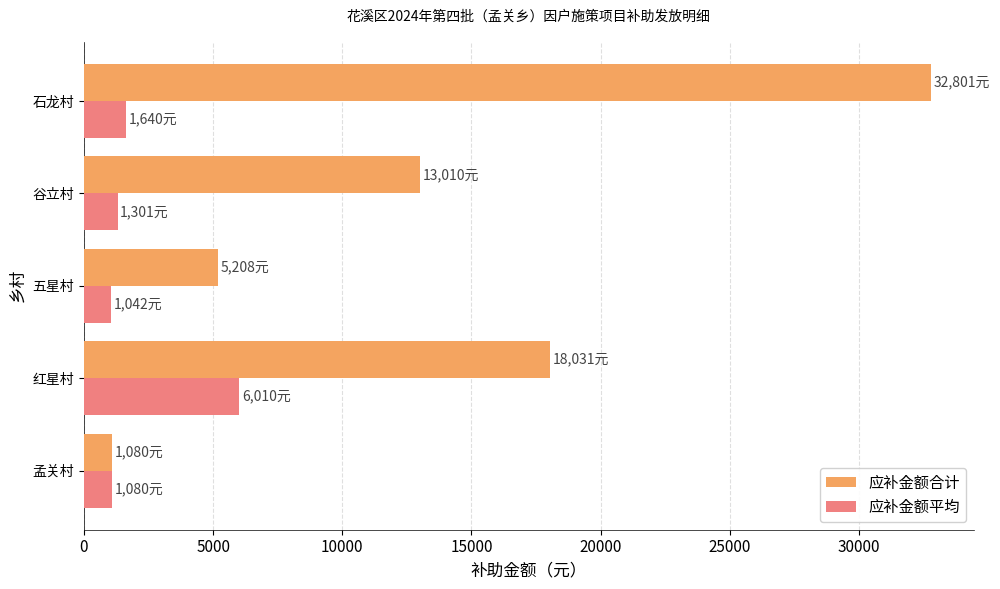

What is the difference between the maximum and minimum values in the 应补金额合计 series?

31721.0